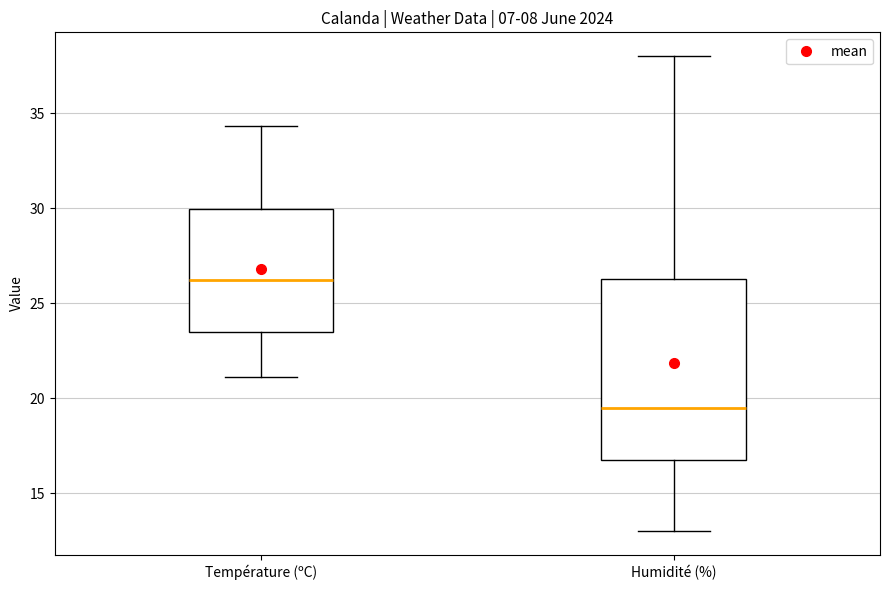

Which box is the tallest, from its lower edge to its upper edge?

Humidité (%)